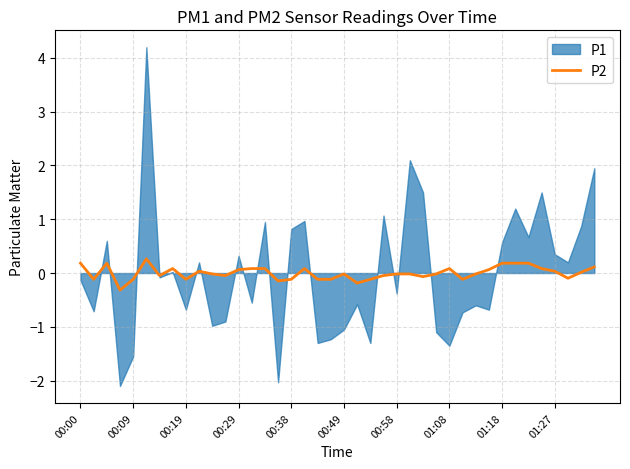

What is the highest value of the P2 series?

0.3